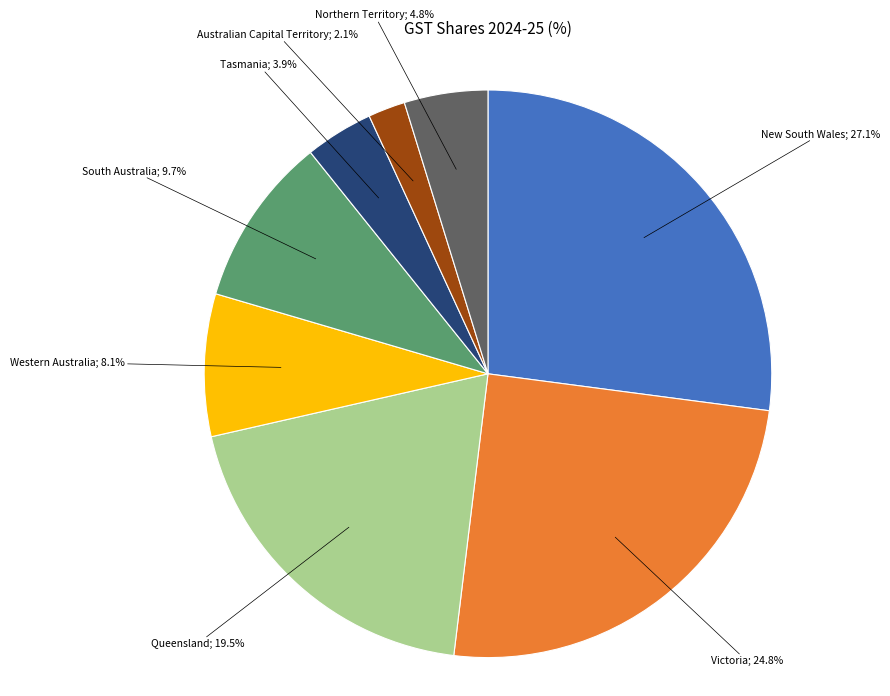

Is there any slice that represents more than half of the pie?

No